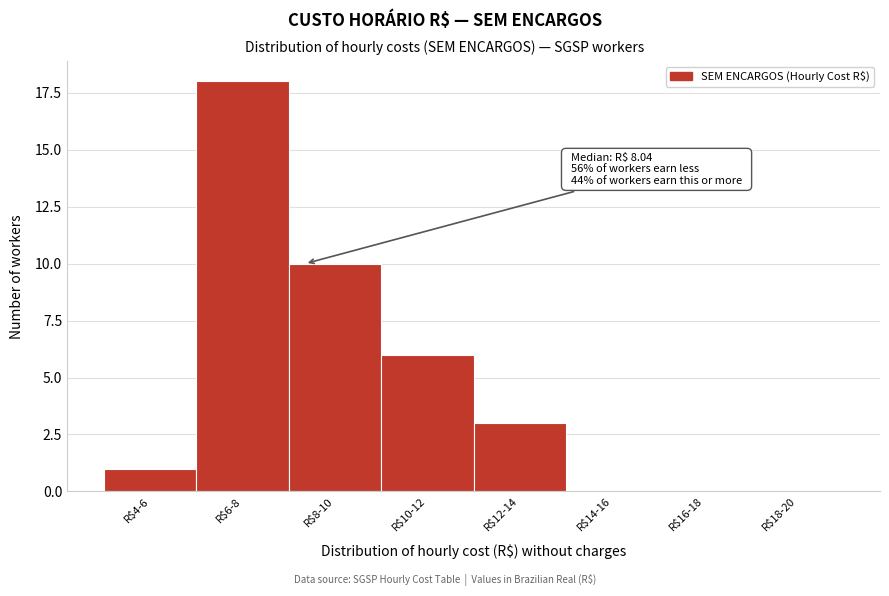

The value at R$10-12 is 4. True or false?

False